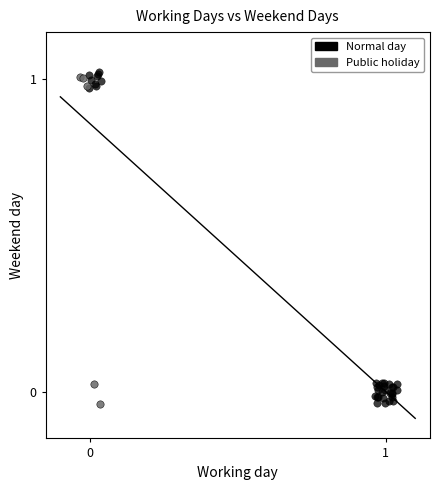

What are all the series names shown in the legend?

Normal day, Public holiday